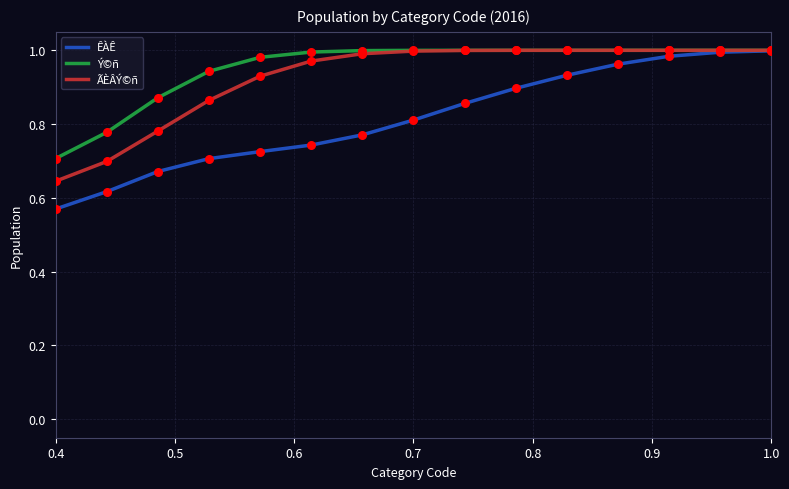

Which series has the largest range (max minus min)?

ÊÀÊ